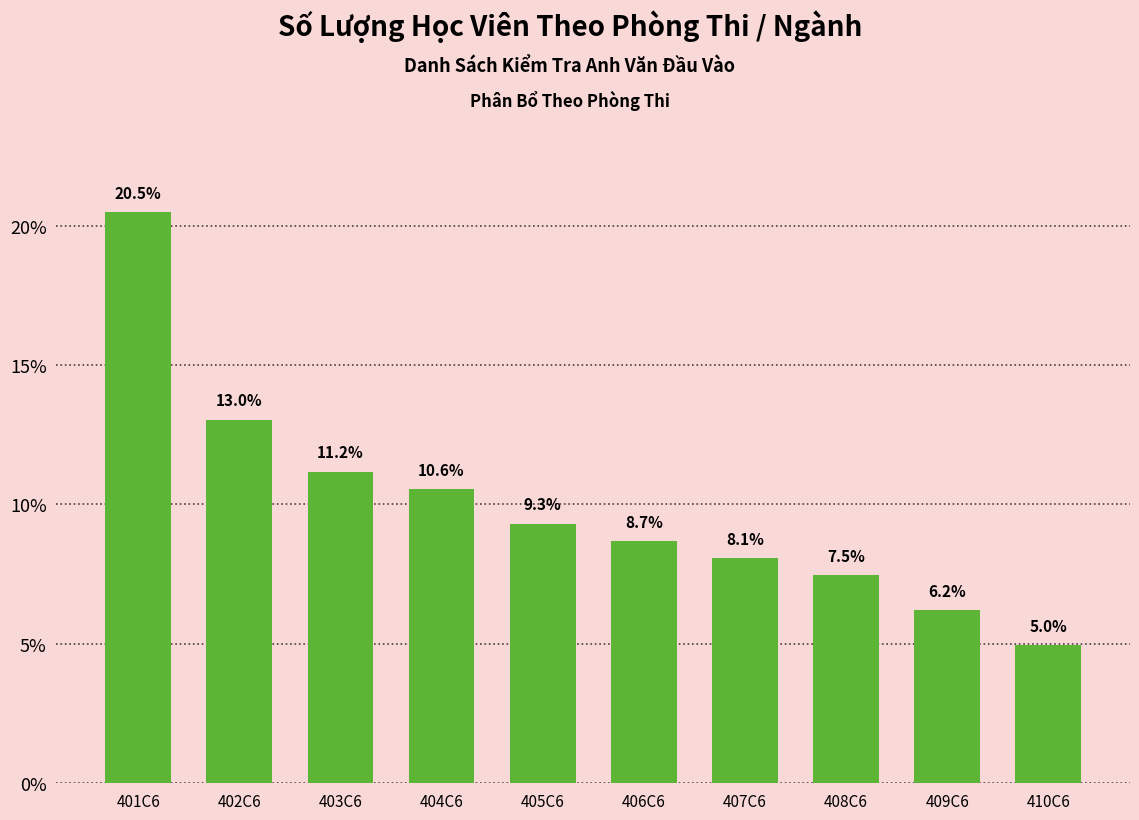

True or false: the data shows 14.2 at 404C6.

False